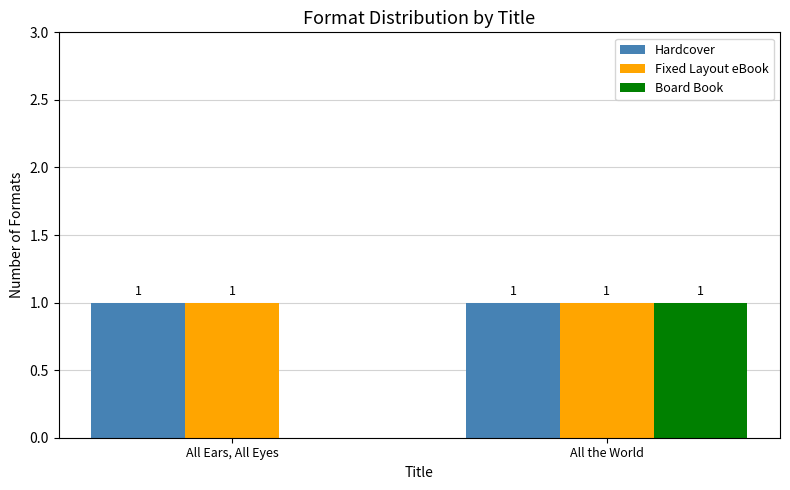

Which series changed the most between All Ears, All Eyes and All the World?

Board Book